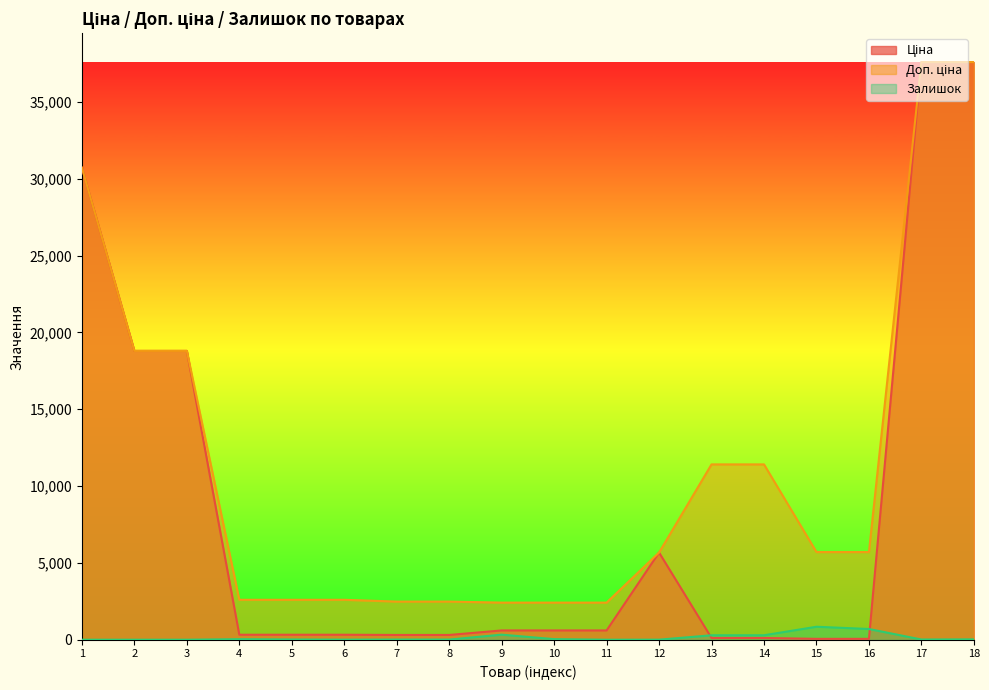

Between 11 and 13, which is larger?

11